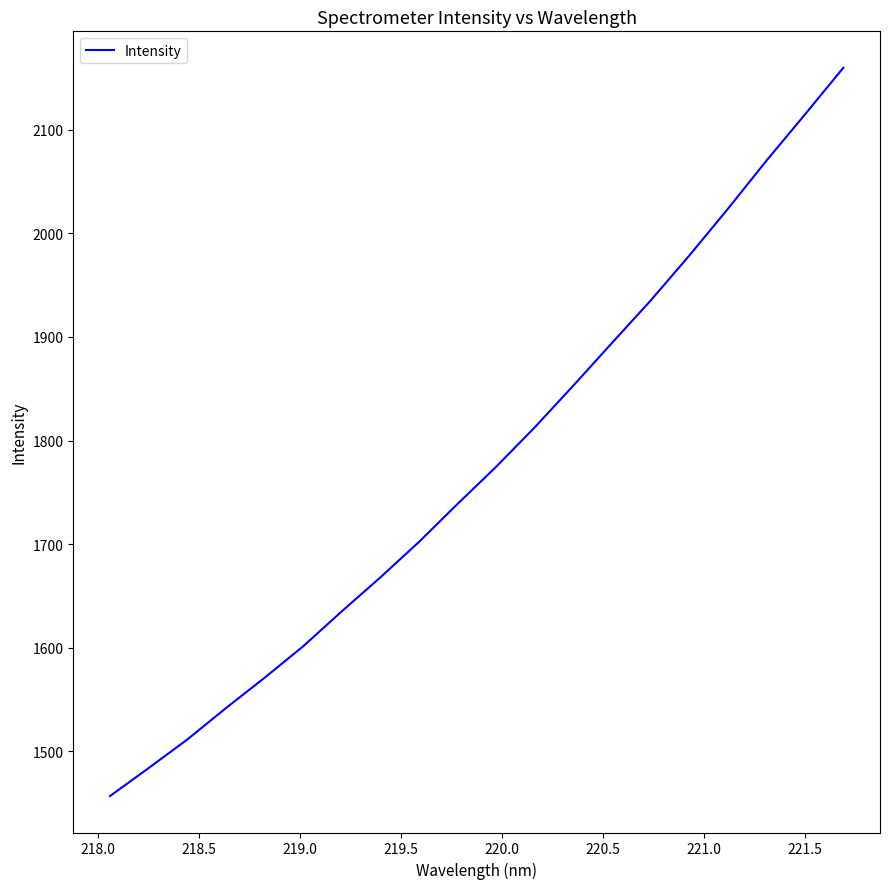

What is the greatest value displayed?

2160.0